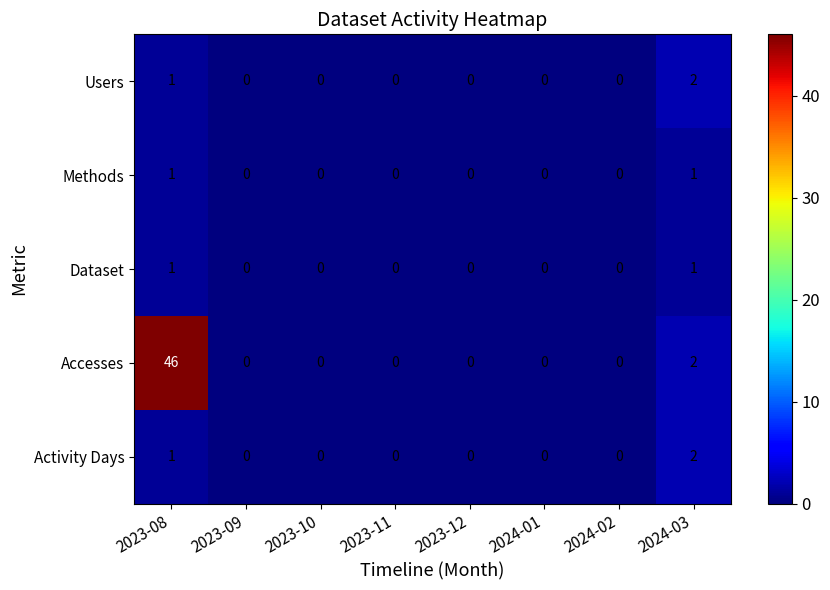

Is it true that Accesses equals 0 at 2023-10?

True